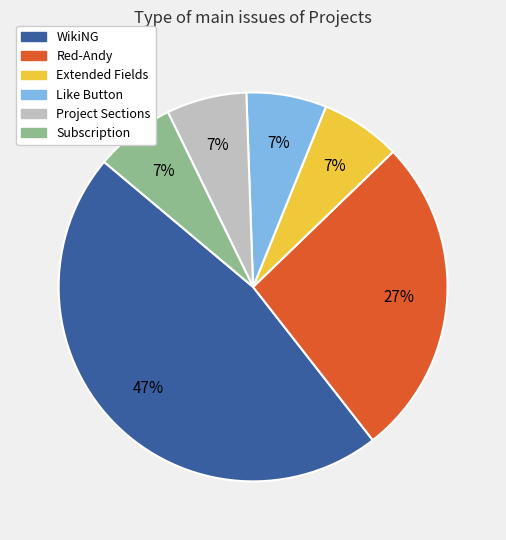

True or false: Extended Fields accounts for 22% of the total.

False